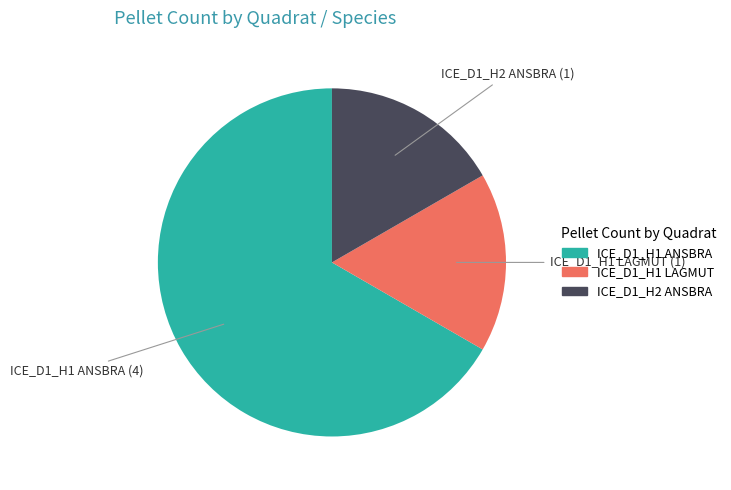

The ICE_D1_H2 ANSBRA slice represents 17% of the pie. True or false?

True